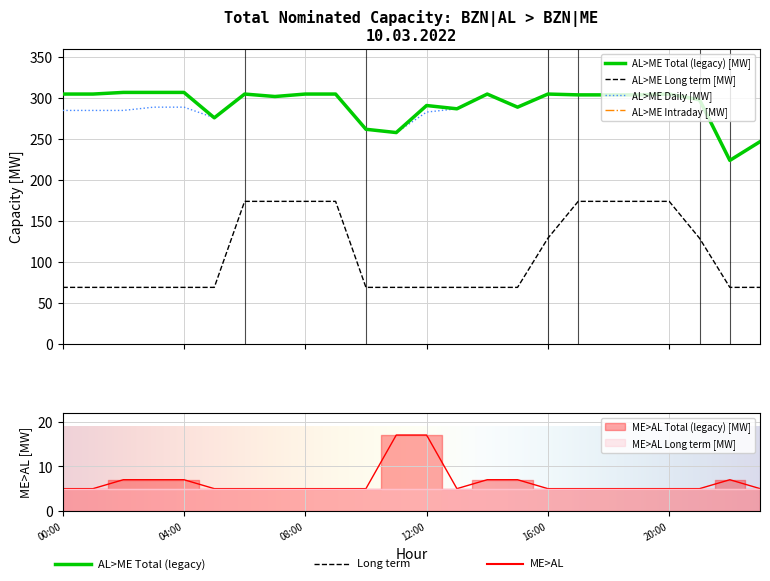

Is the value of AL>ME Long term [MW] at 04:00 - 05:00 greater than the value of AL>ME Total (legacy) [MW] at 14:00 - 15:00?

No